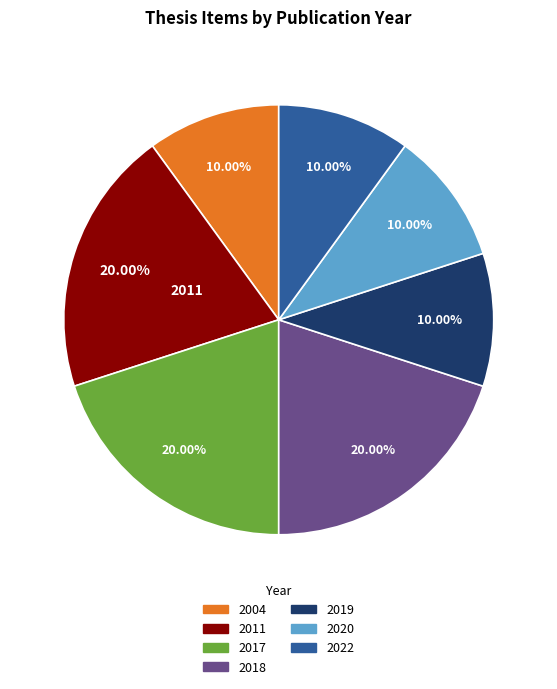

Is there a majority slice in this chart?

No